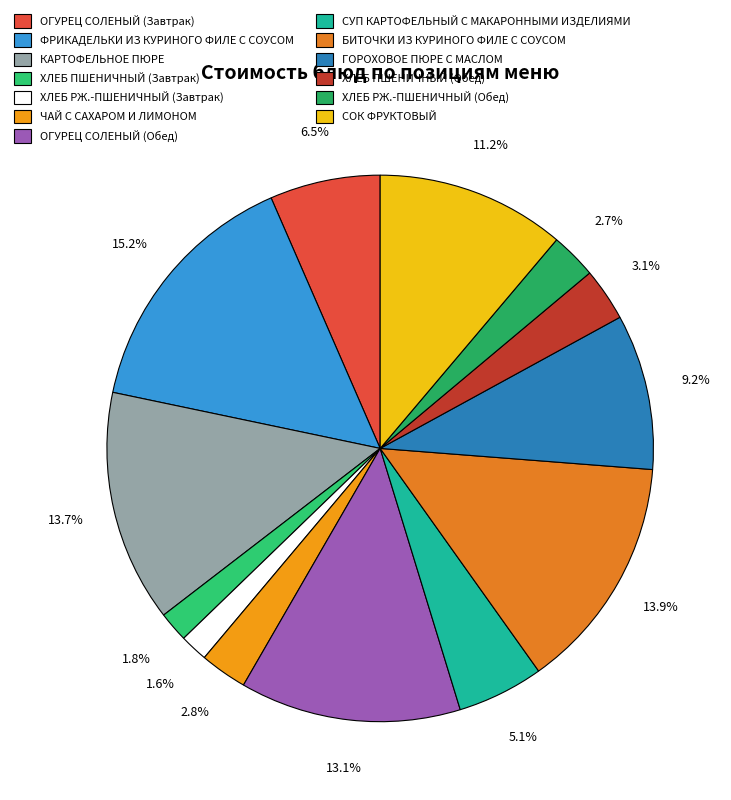

True or false: КАРТОФЕЛЬНОЕ ПЮРЕ accounts for 14% of the total.

True